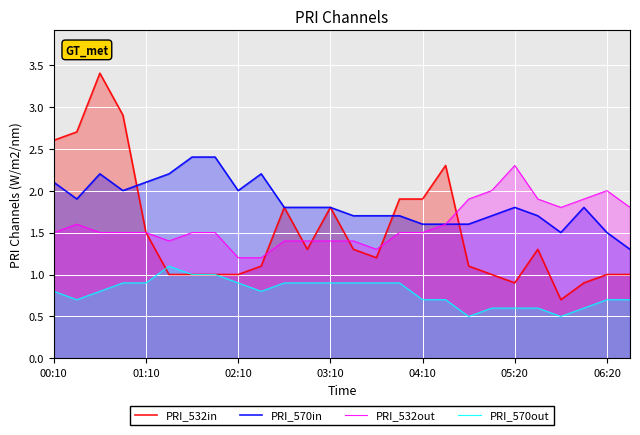

How many lines are shown in the chart?

4